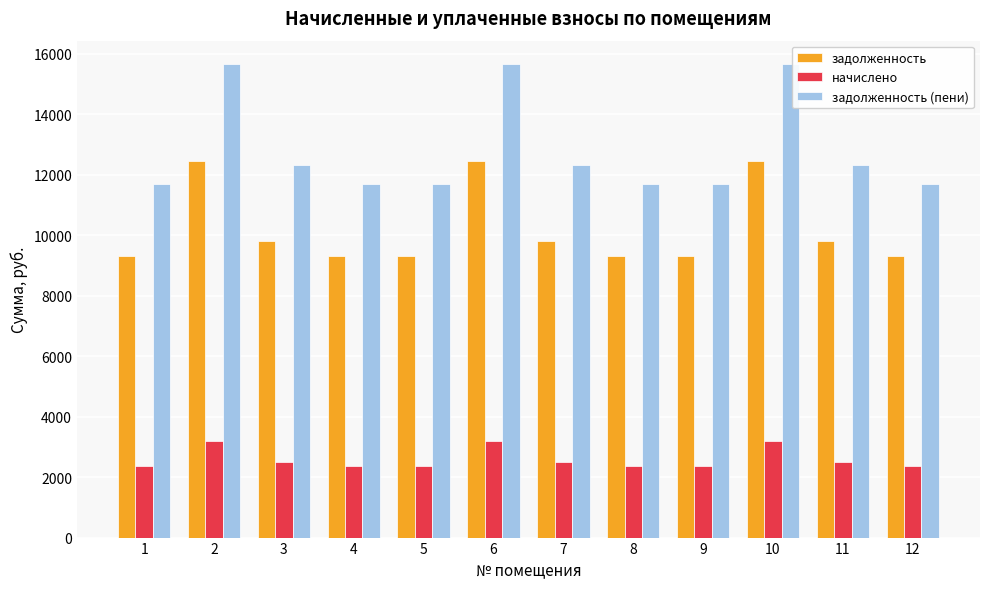

What is the difference between the задолженность values at 8 and 11?

485.8